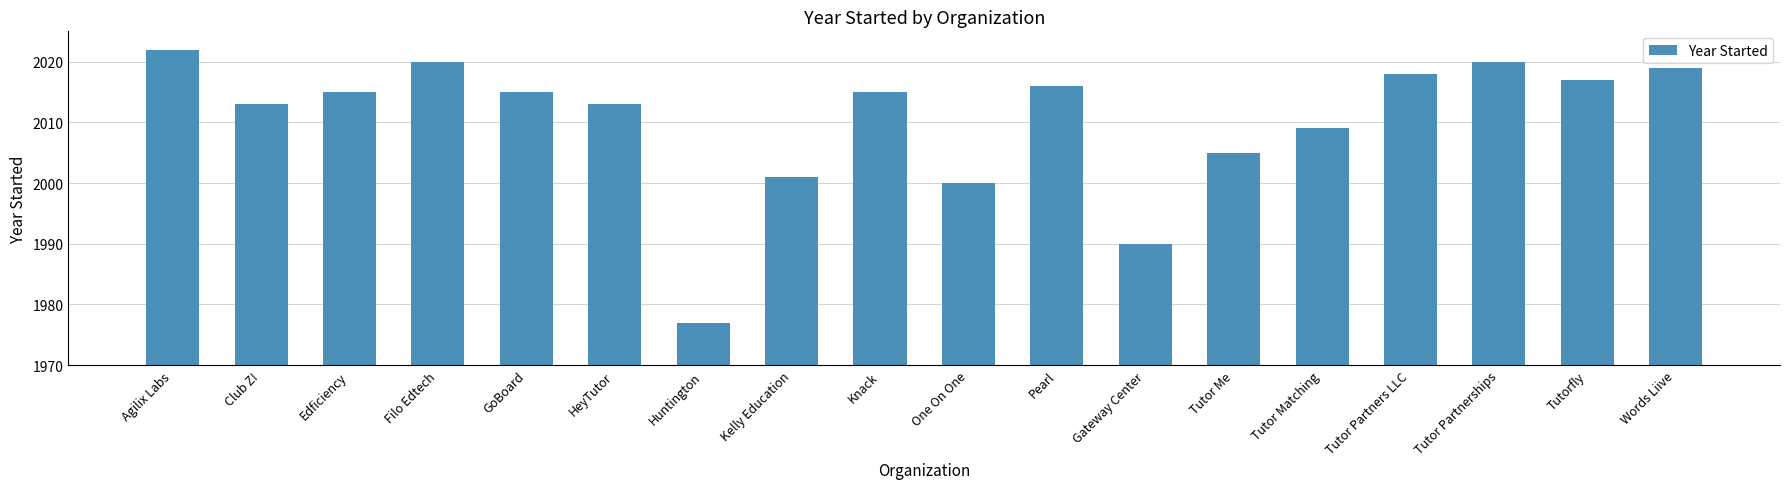

What value does the data have at Kelly Education?

2001